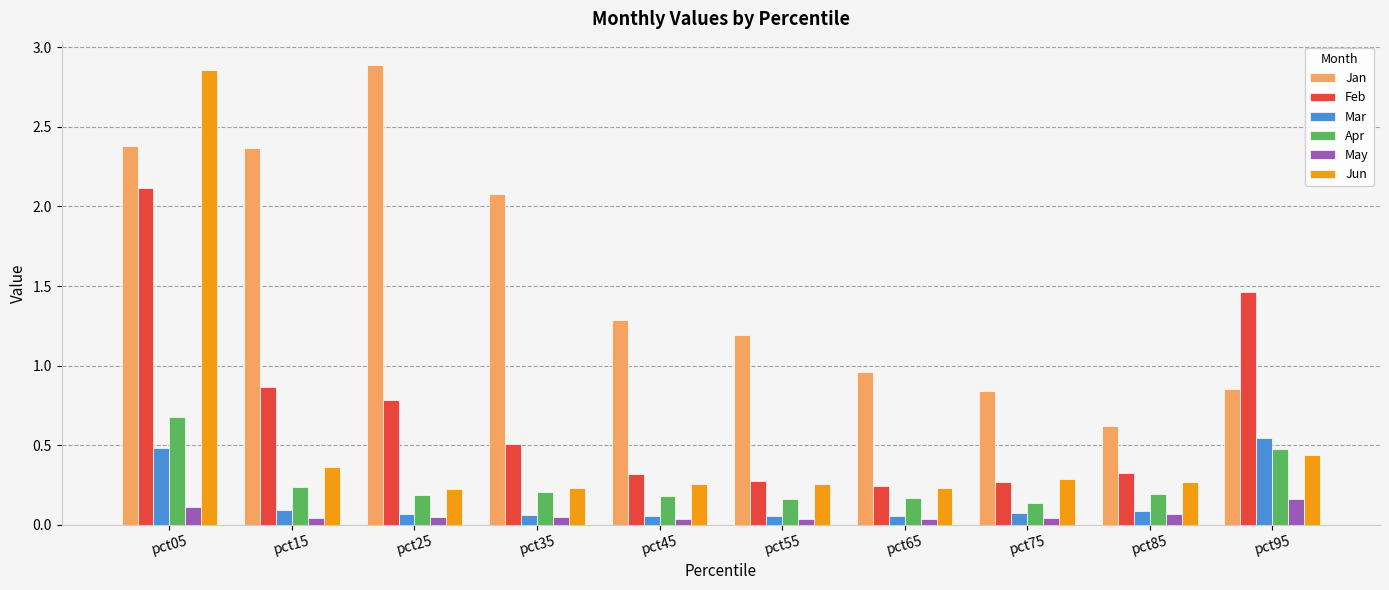

True or false: Jan has a value of 3.9 at pct25.

False